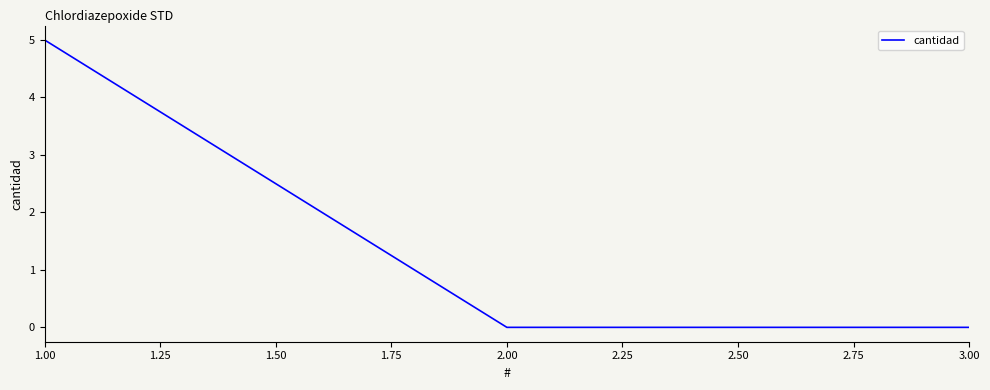

What is the sum of all values?

5